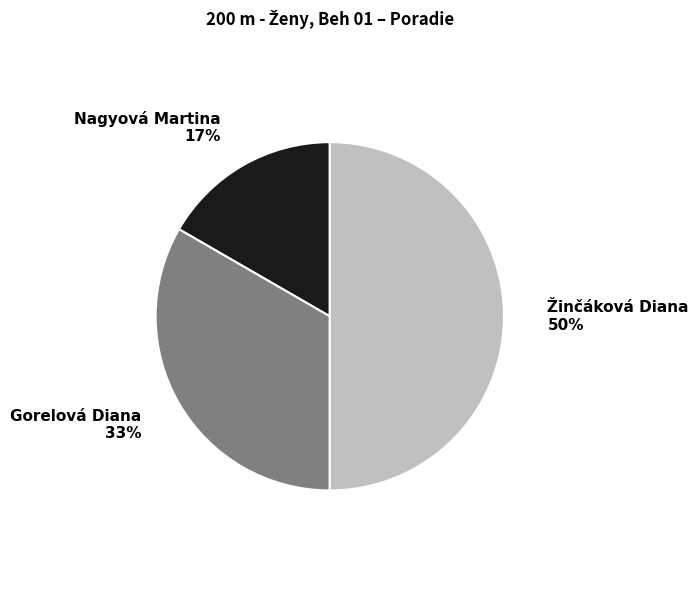

To the nearest percent, what is the difference between the largest and smallest slice percentages?

33%